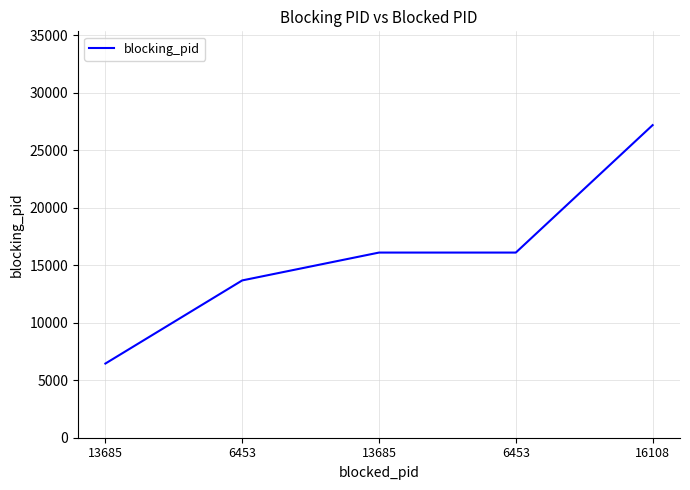

Count the number of categories in the chart.

5